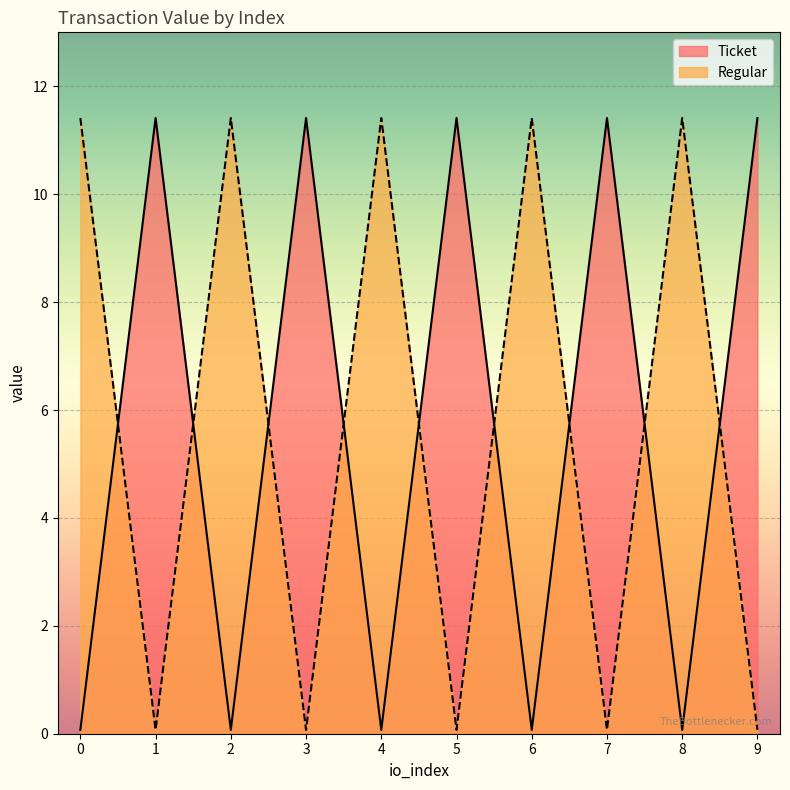

True or false: Ticket and Regular cross at least once.

True